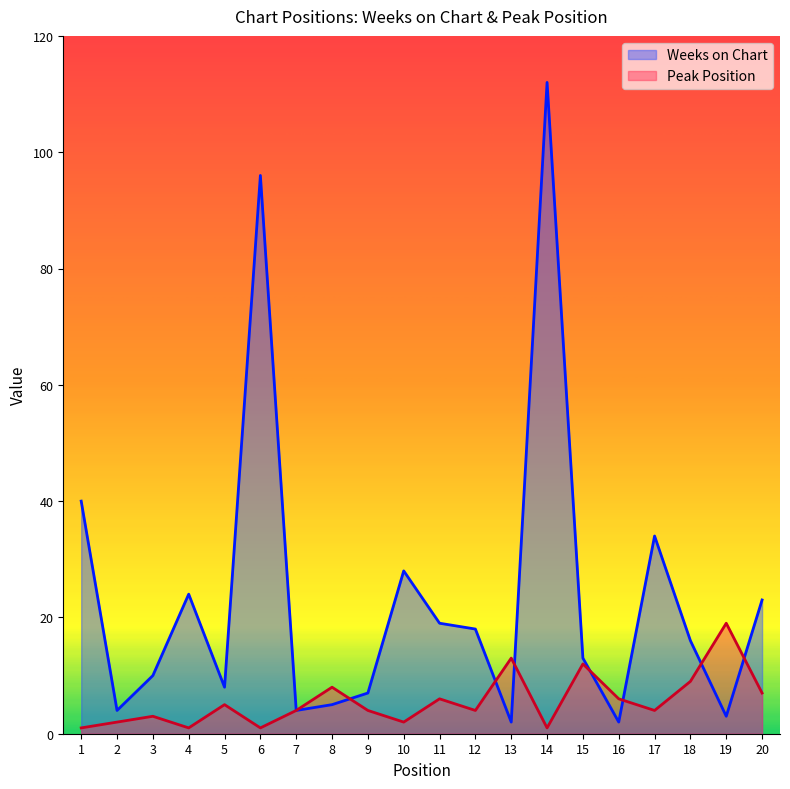

What is the average value of the Peak Position series?

6